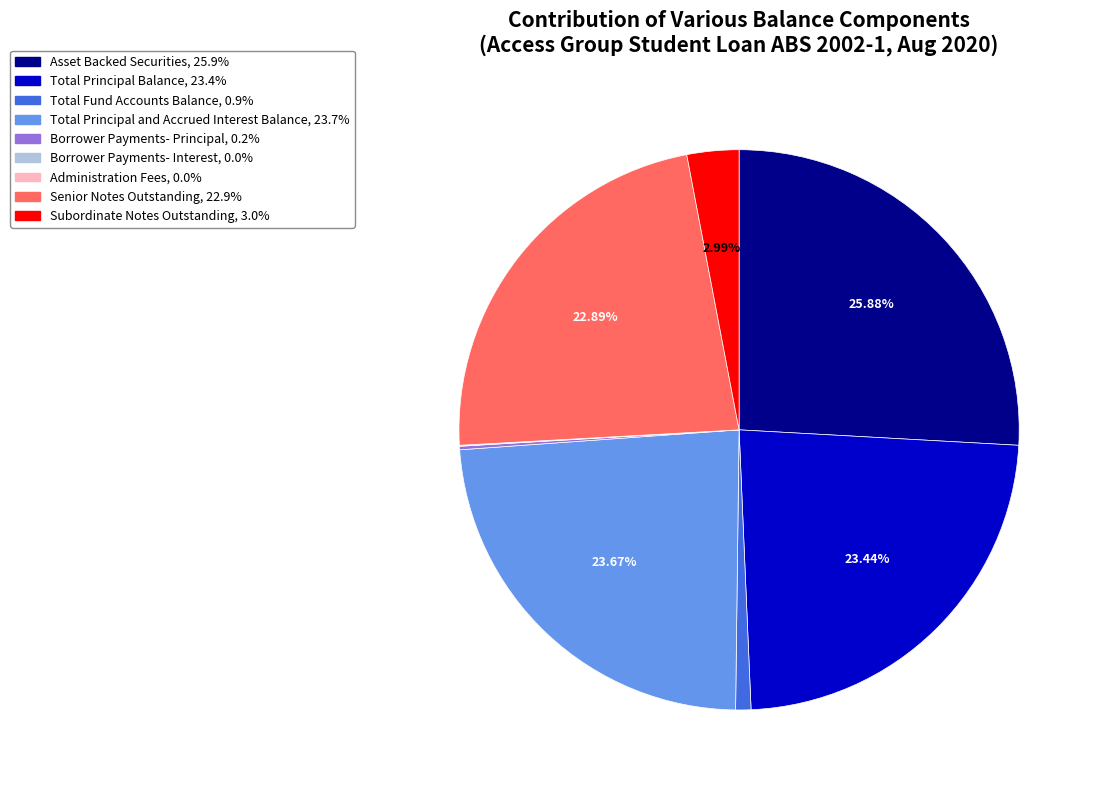

Is there any slice that represents more than half of the pie?

No